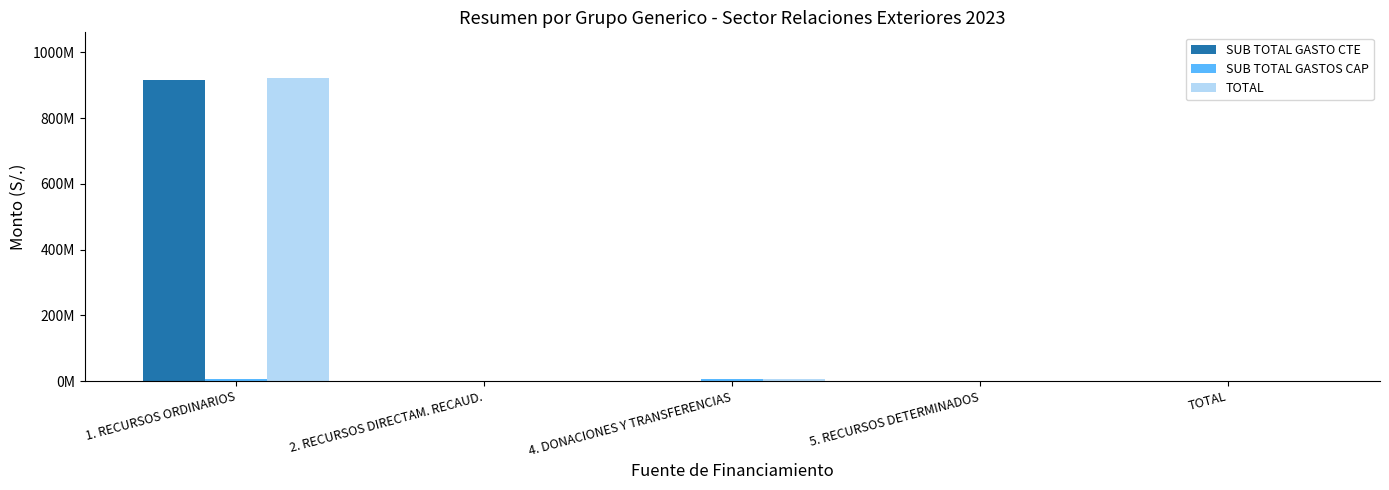

Does the chart contain stacked bars?

No